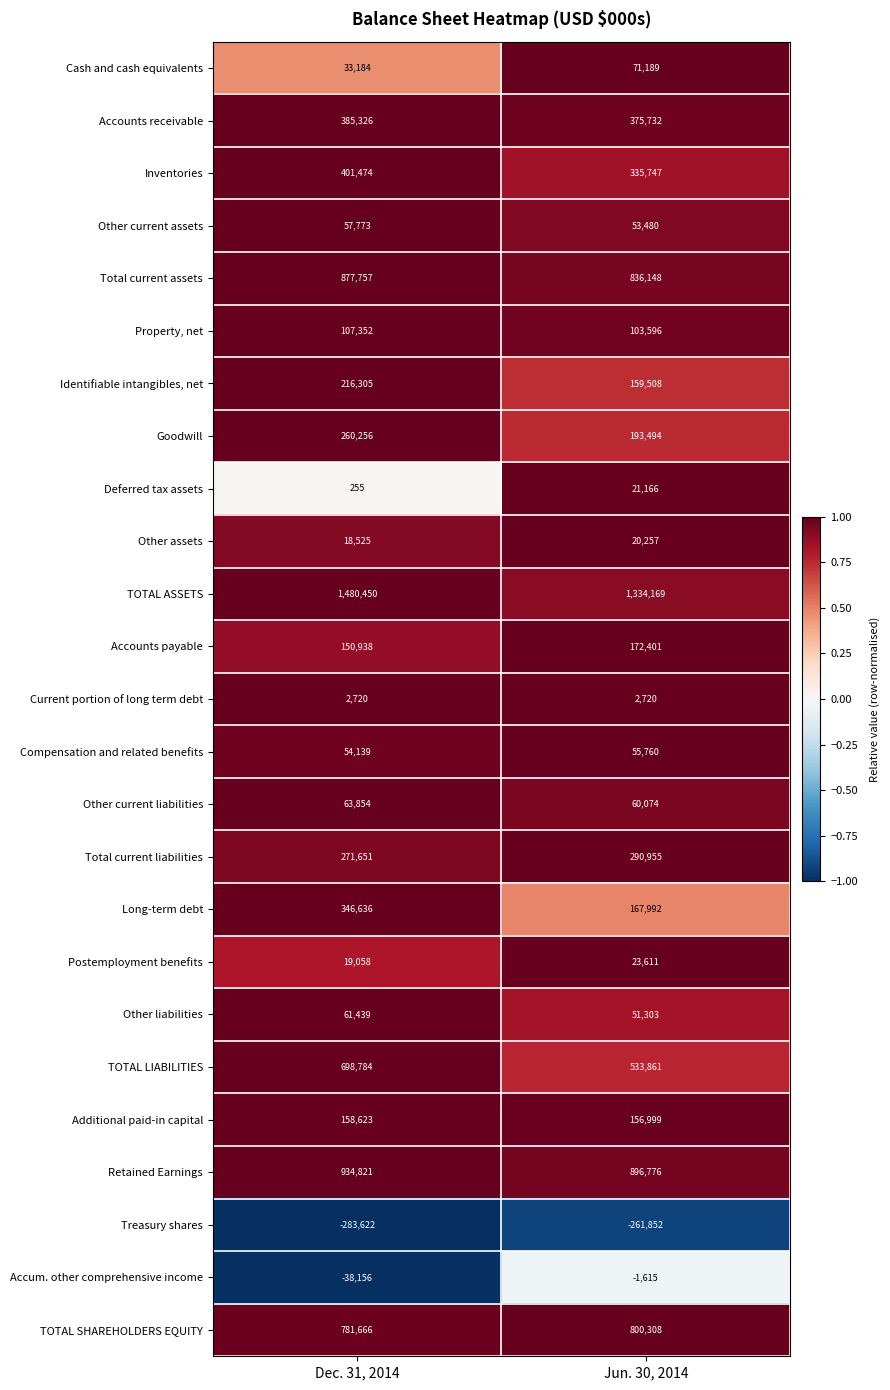

What is the highest value of the TOTAL ASSETS series?

1480450